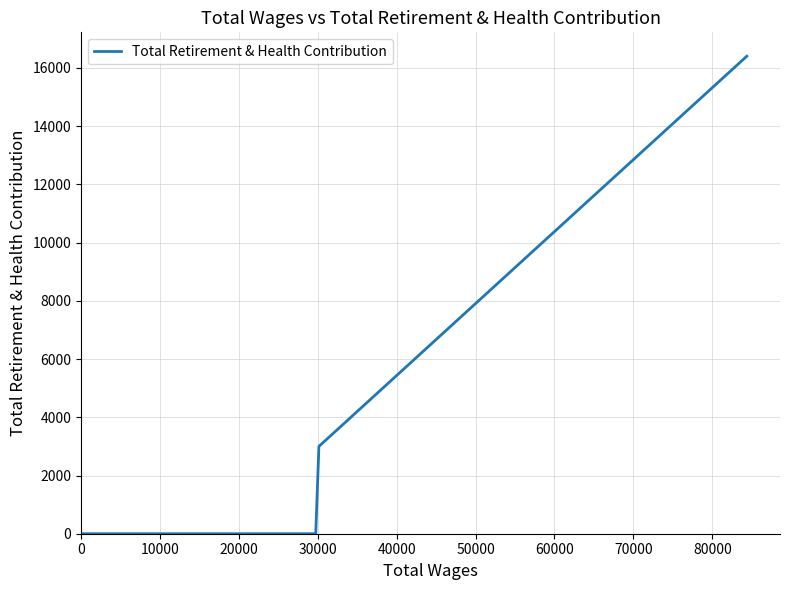

What is the greatest value displayed?

16405